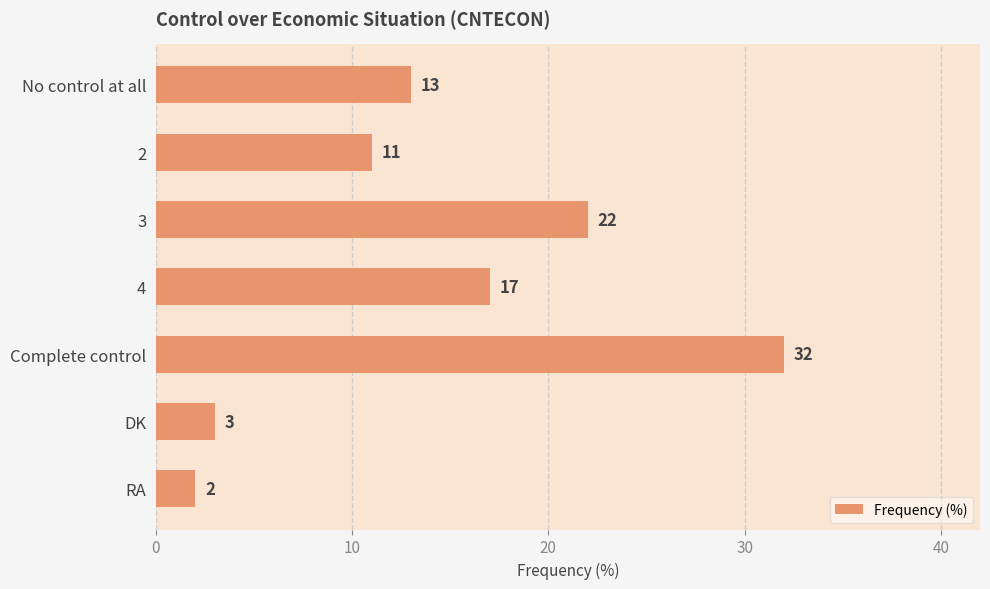

Is it true that the value at No control at all is 13?

True